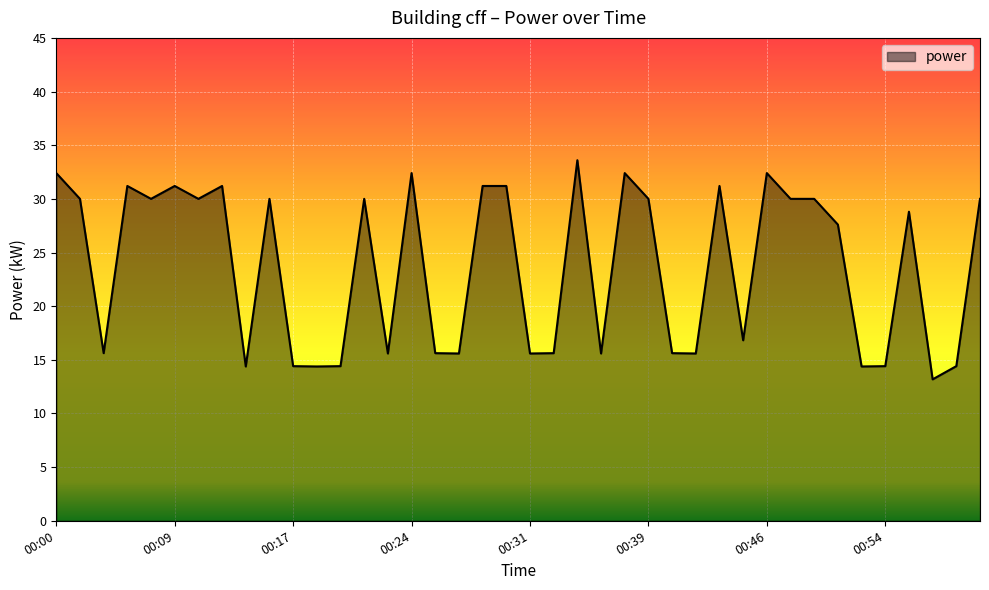

What is the smallest value displayed?

13.2